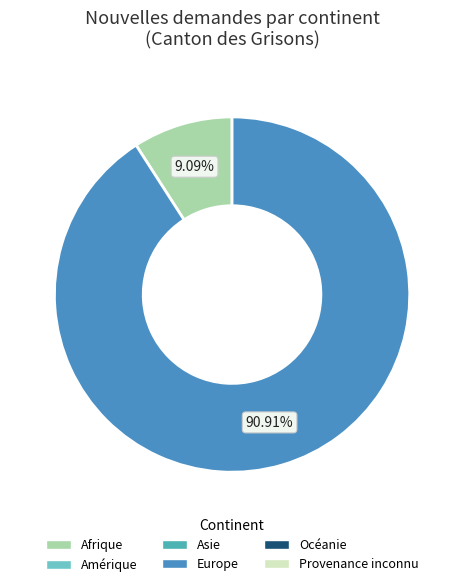

Is there any slice that represents more than half of the pie?

Yes